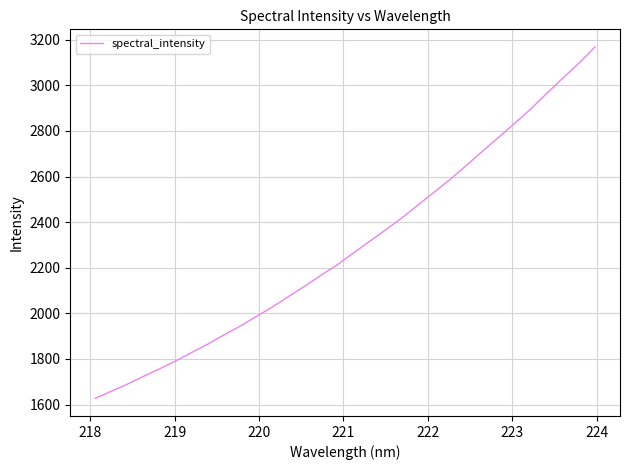

What is the minimum value shown in the chart?

1626.9